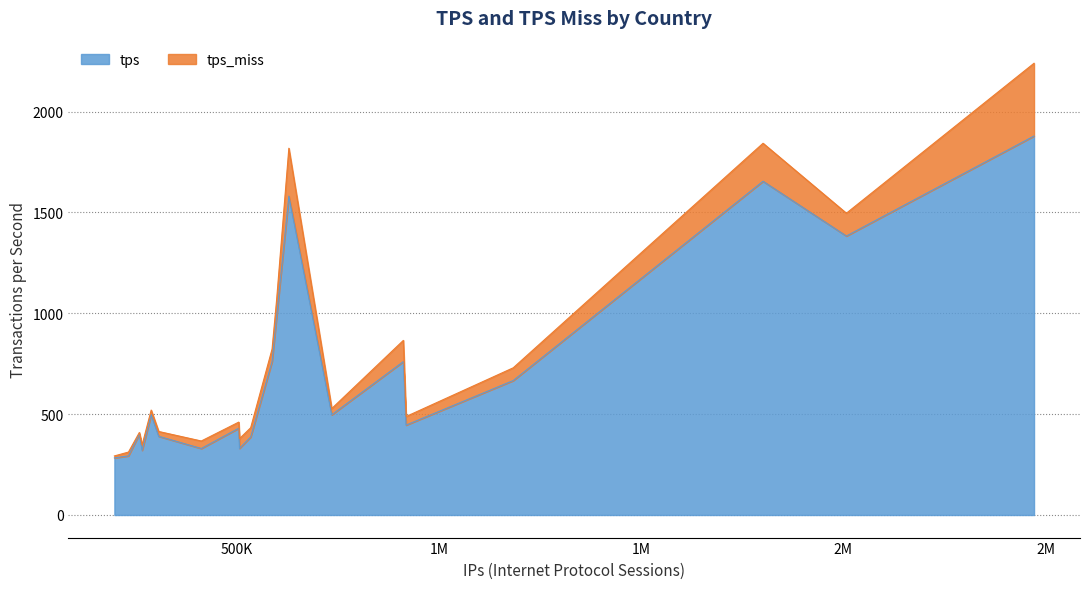

True or false: tps and tps_miss intersect in this chart.

False